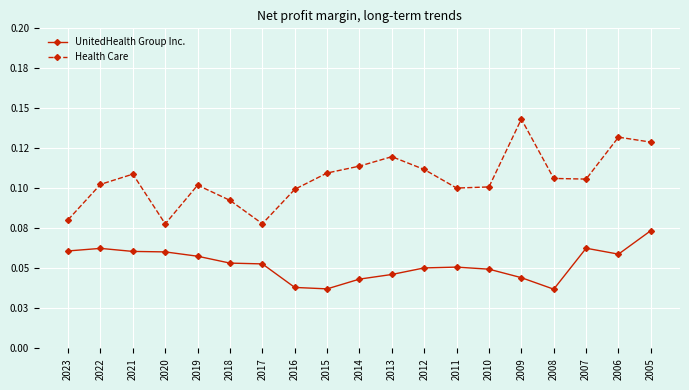

True or false: UnitedHealth Group Inc. and Health Care intersect in this chart.

False